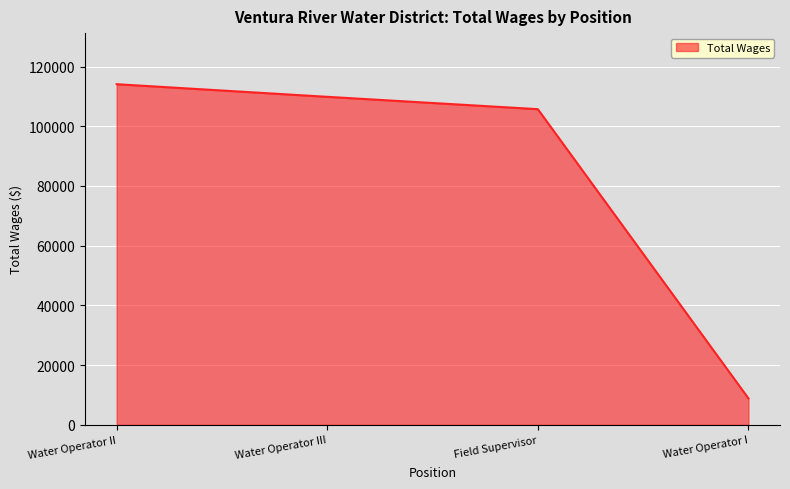

Reading right to left, extract all data points from this chart.

8858	105715	109850	114076